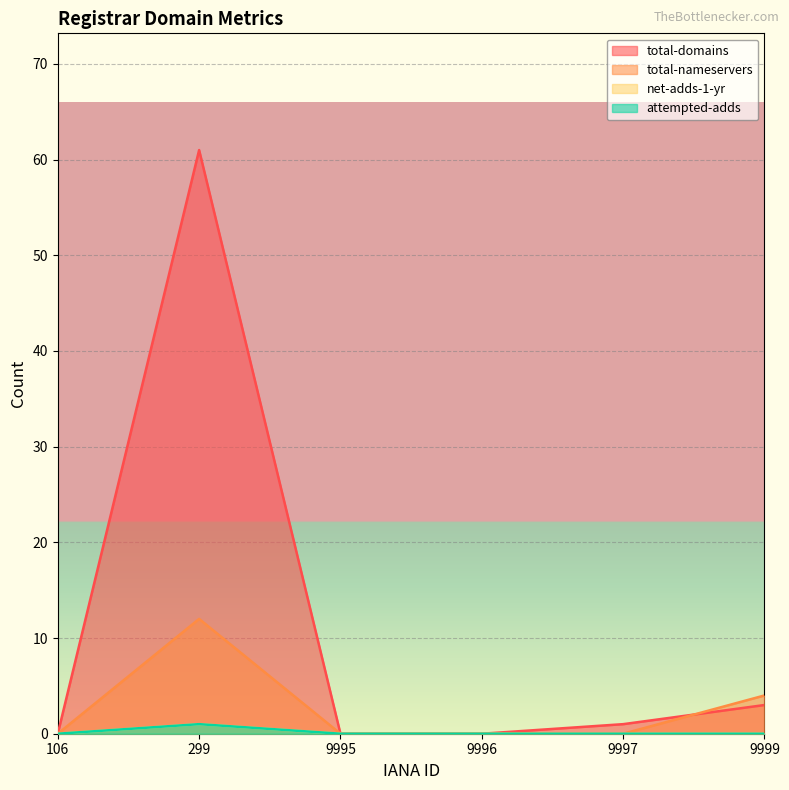

Is the value of total-domains at 9995 greater than the value of total-nameservers at 9999?

No